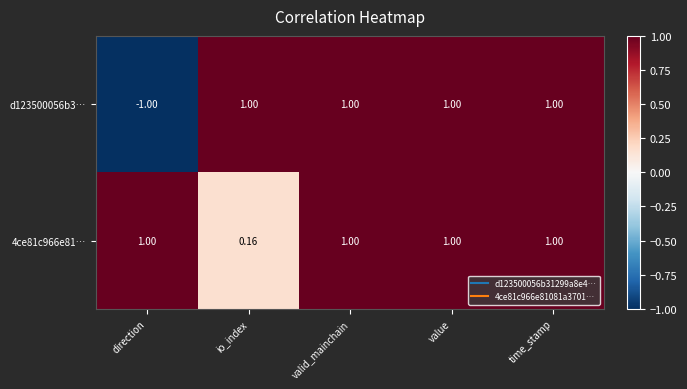

What is the total value across all series at valid_mainchain?

2.0